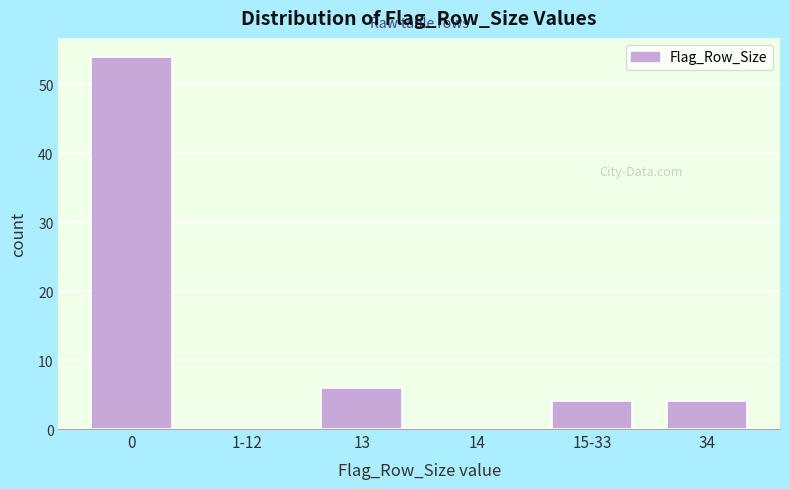

Reading left to right, transcribe all the data shown in this chart.

0=54	1-12=0	13=6	14=0	15-33=4	34=4